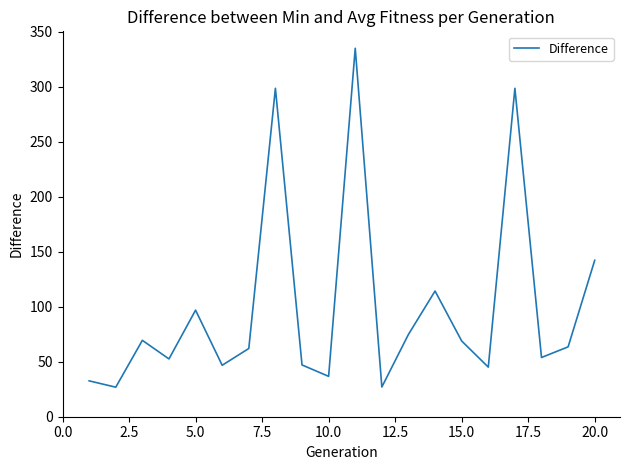

What is the maximum value shown in the chart?

334.8